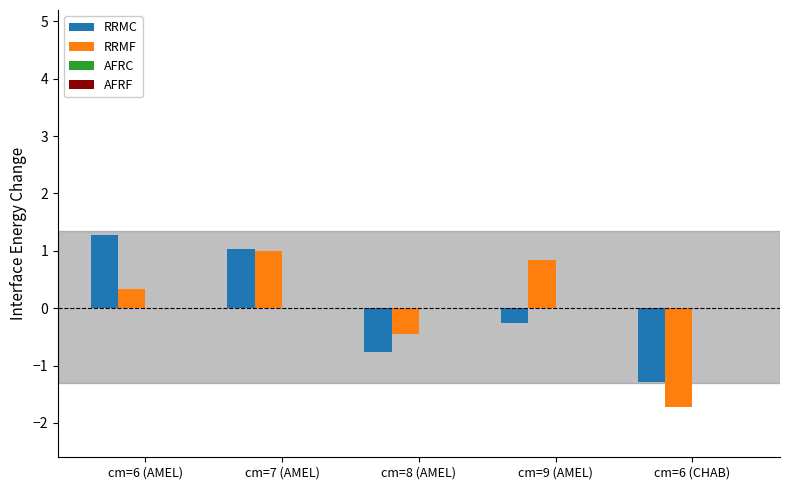

Which series has the widest spread of values?

RRMF